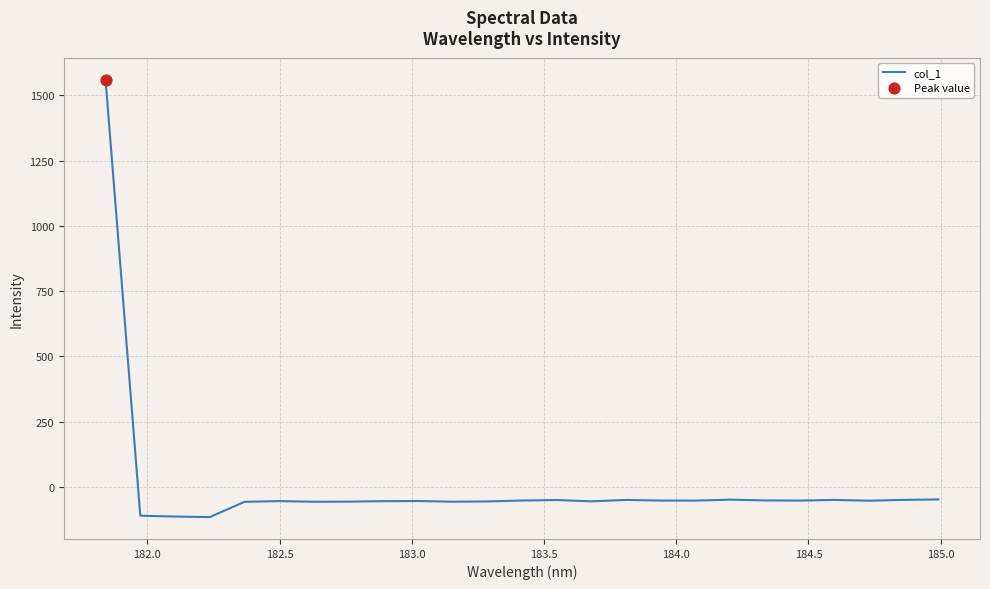

What is the smallest value displayed?

-115.6